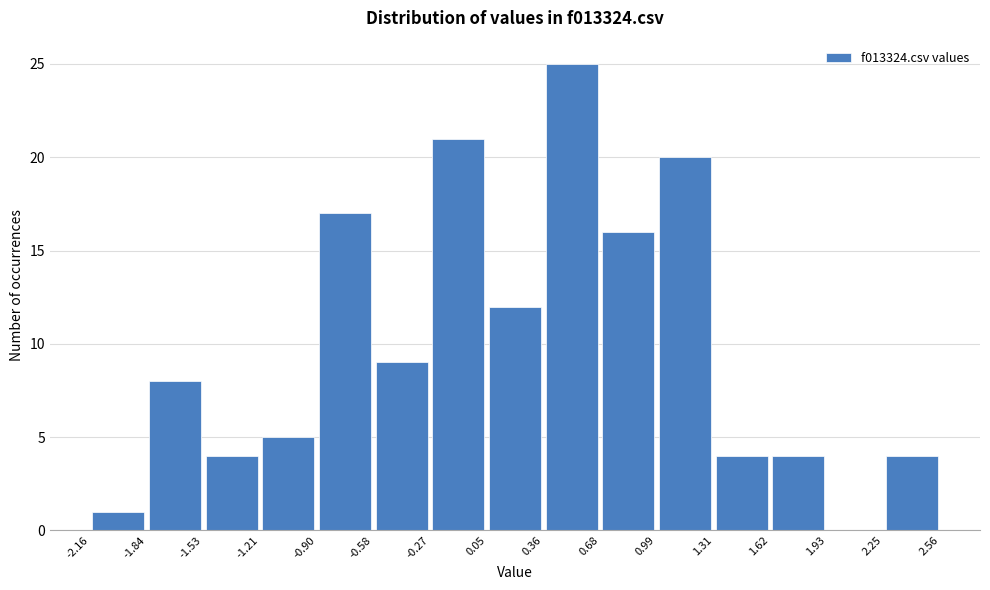

Reading left to right, transcribe this chart: for each bar, give the range it covers on the x-axis and its height. The values are not printed on the chart, so give them approximately, as read against the axis.

-2.16 to -1.84: 1
-1.84 to -1.53: 8
-1.53 to -1.21: 4
-1.21 to -0.90: 5
-0.90 to -0.58: 17
-0.58 to -0.27: 9
-0.27 to 0.05: 21
0.05 to 0.36: 12
0.36 to 0.68: 25
0.68 to 0.99: 16
0.99 to 1.31: 20
1.31 to 1.62: 4
1.62 to 1.93: 4
1.93 to 2.25: 0
2.25 to 2.56: 4